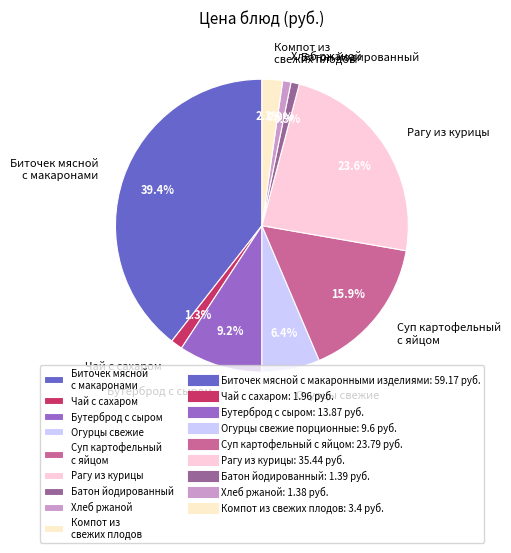

Which category has the biggest portion of the pie?

Биточек мясной с макаронами